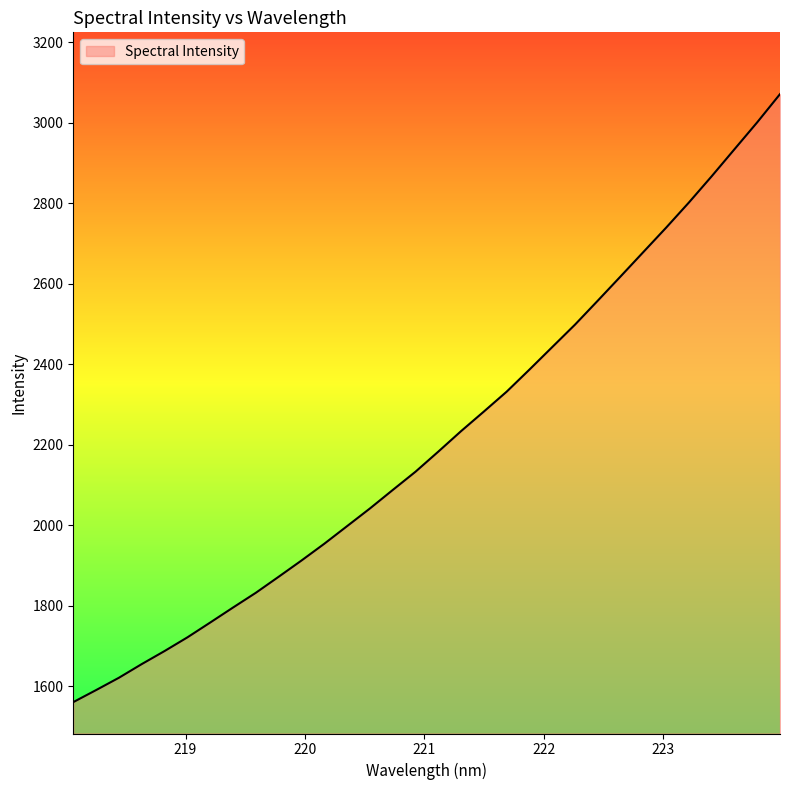

What is the minimum value shown in the chart?

1560.0